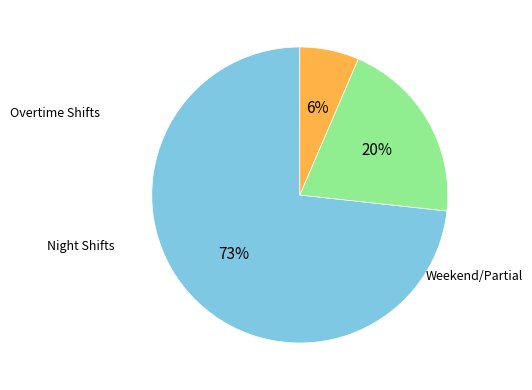

To the nearest percent, what is the average slice percentage?

33%